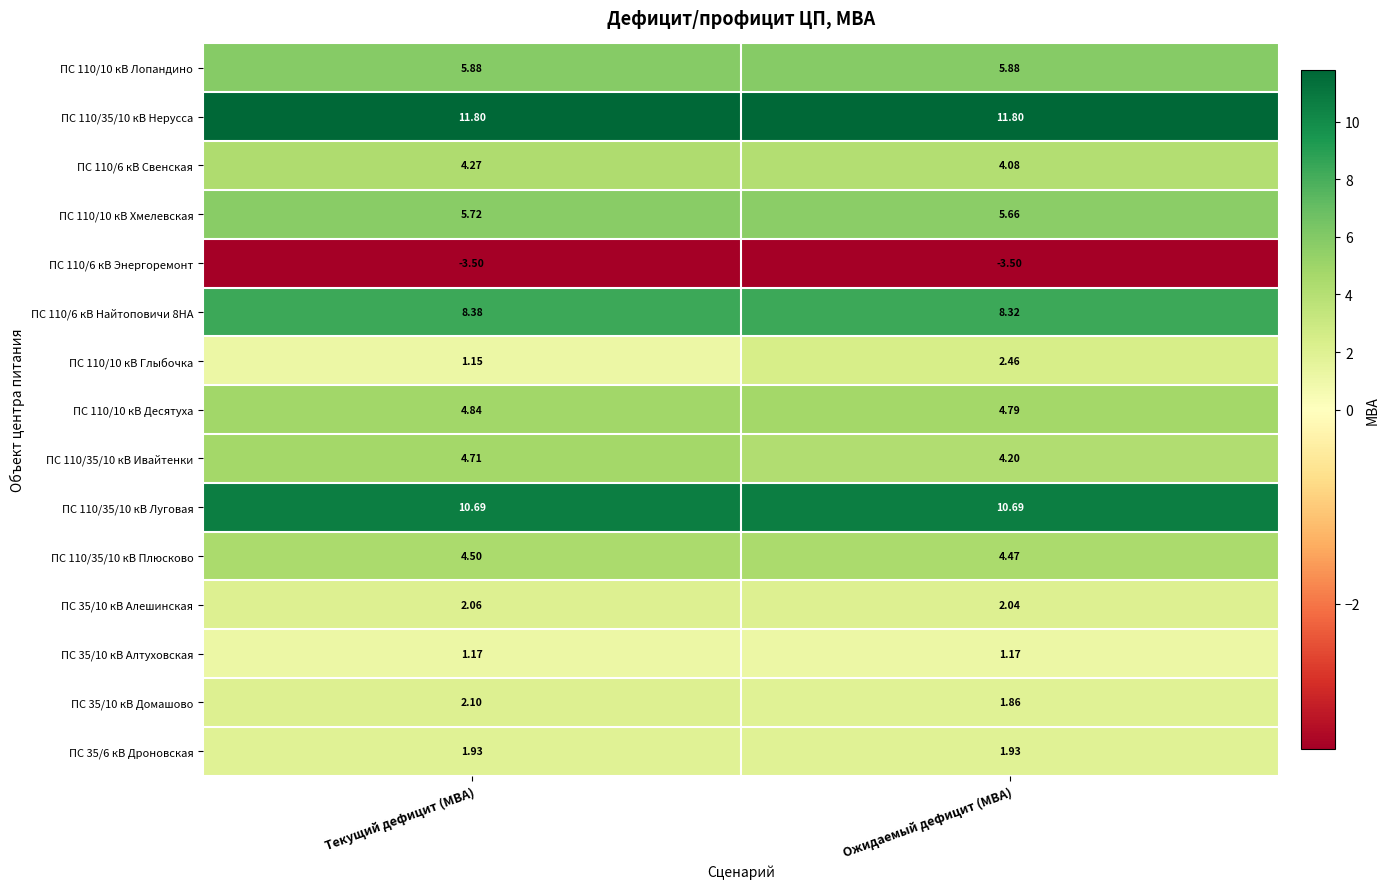

Is the value of ПС 110/35/10 кВ Ивайтенки at Ожидаемый дефицит (МВА) greater than the value of ПС 35/10 кВ Алтуховская at Текущий дефицит (МВА)?

Yes